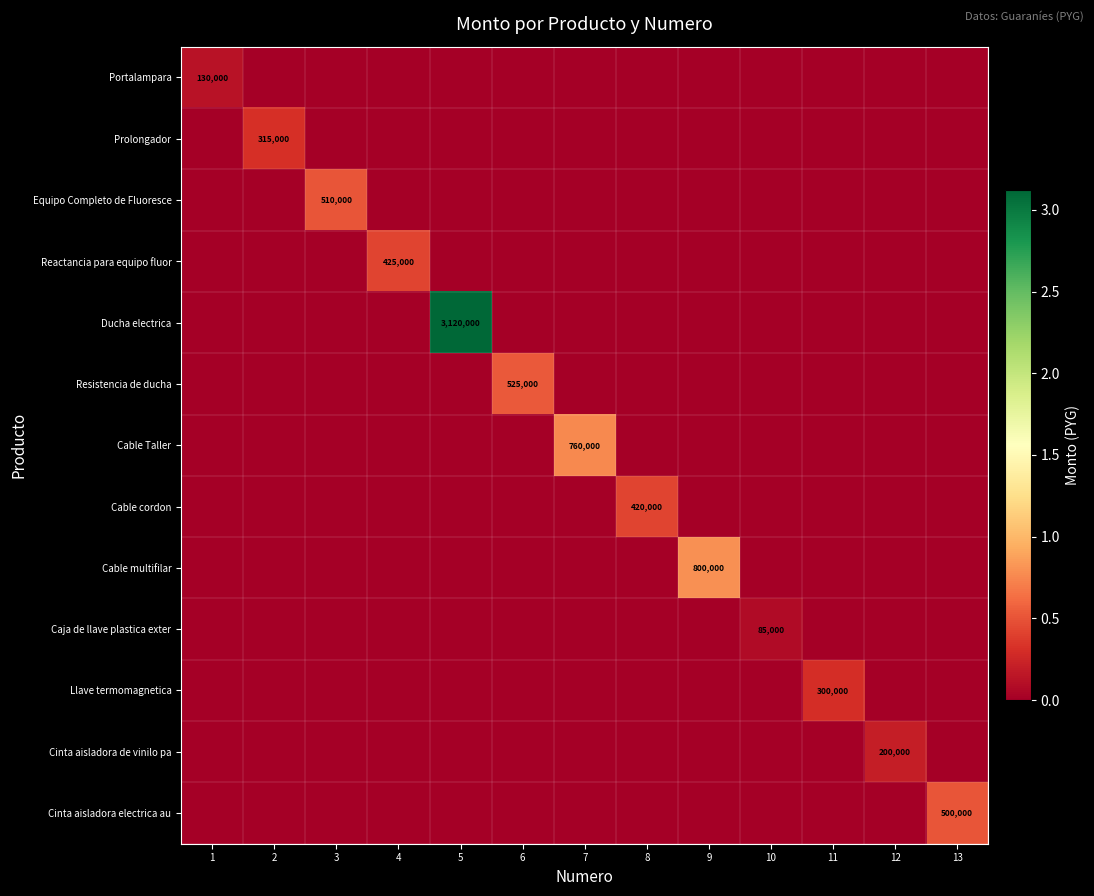

Is it true that Equipo Completo de Fluoresce equals 226258 at 9?

False